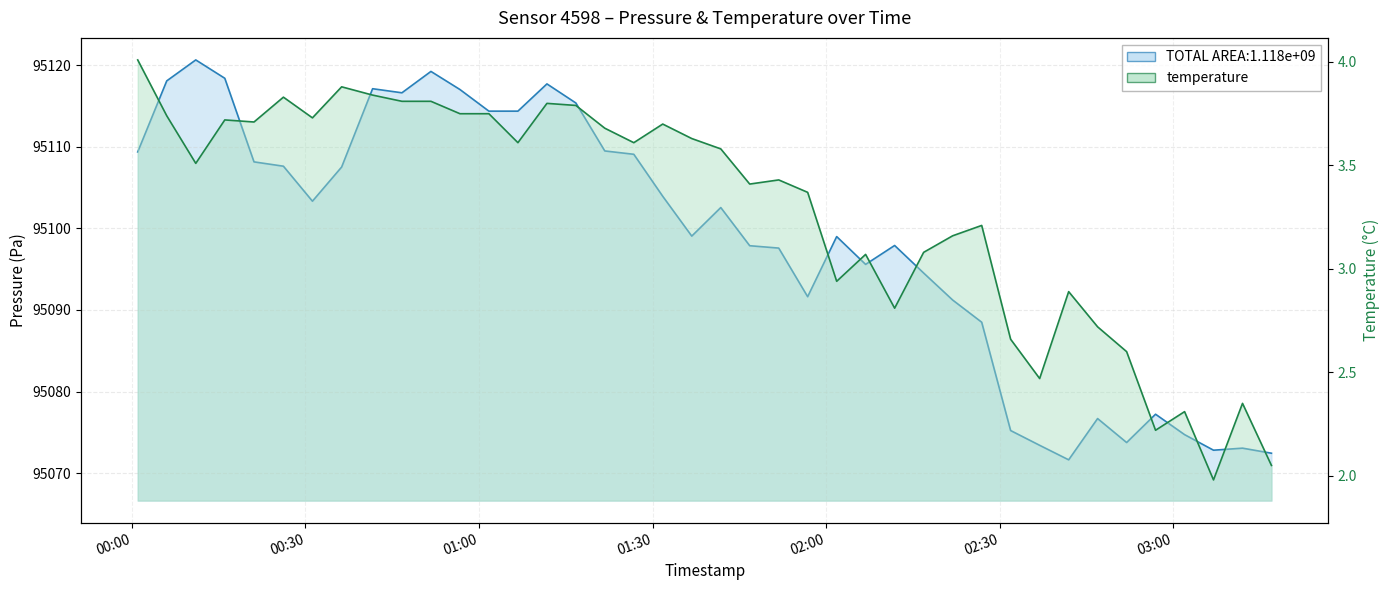

At which category is the sum across all series the highest?

2024-03-02T00:11:02